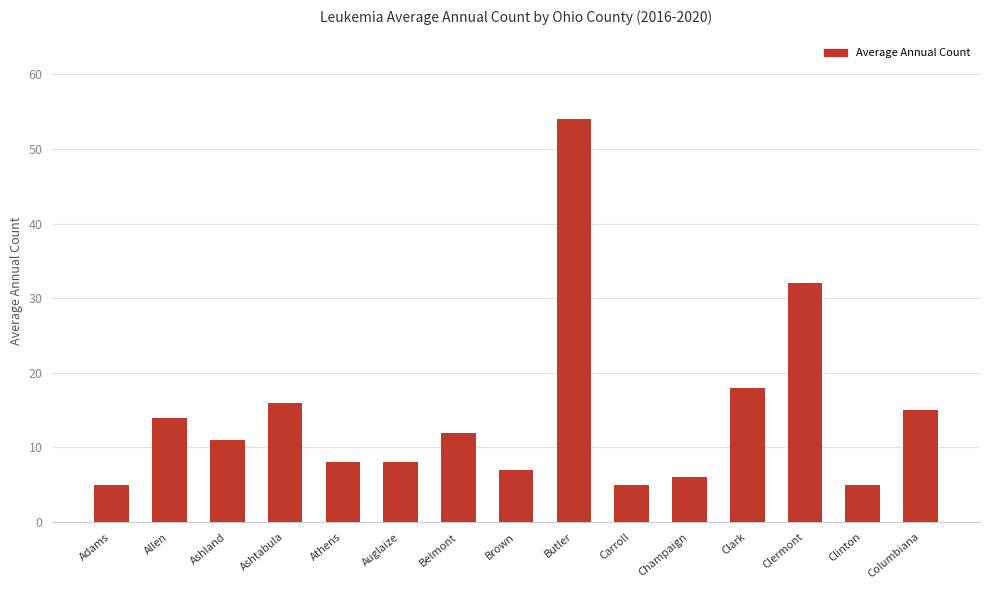

Where does the data first go above 11?

Allen